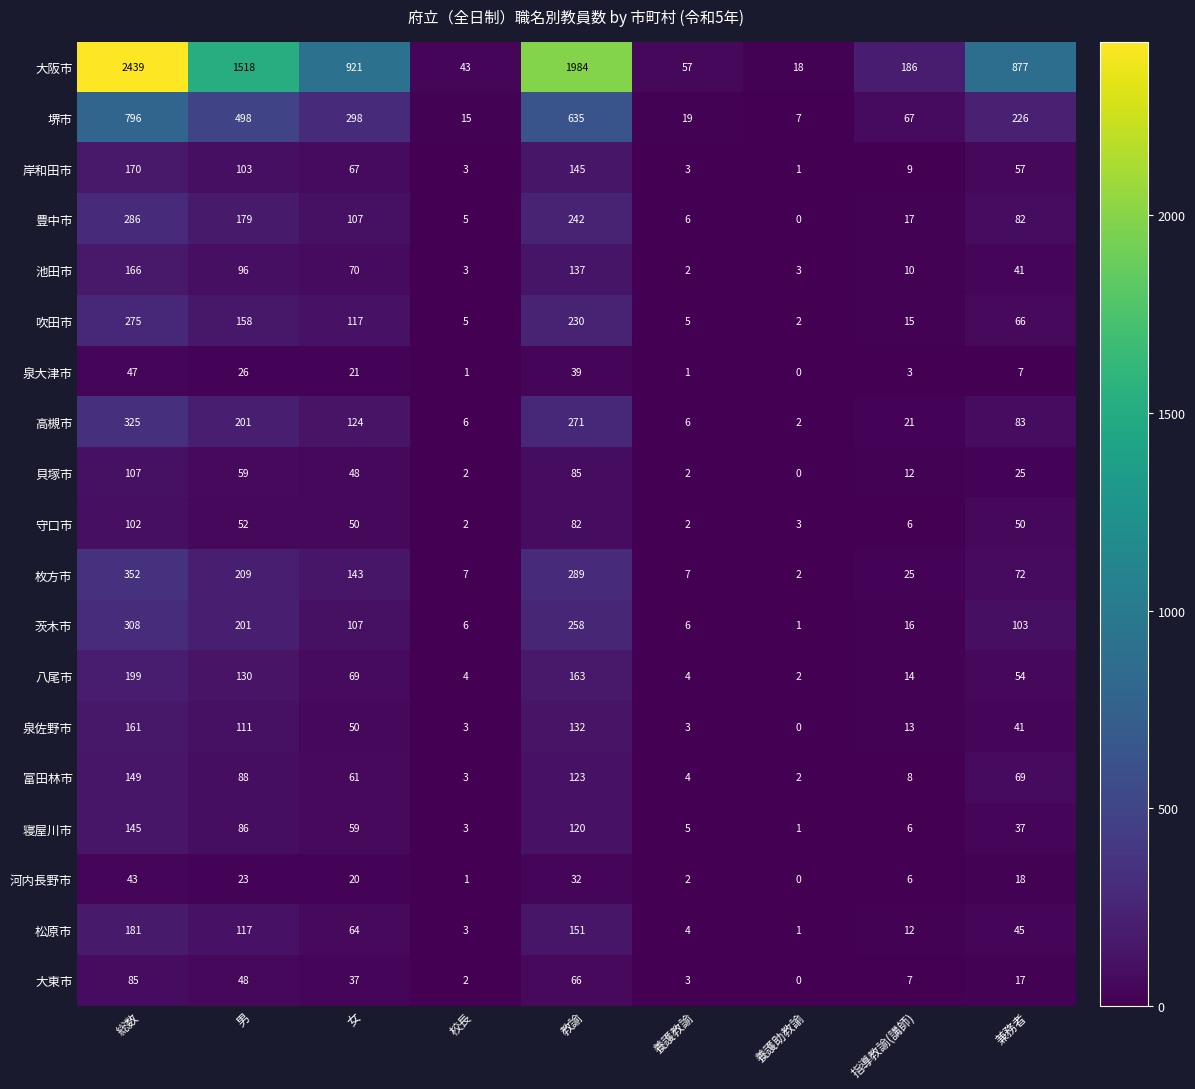

What is the total value across all series at 校長?

117